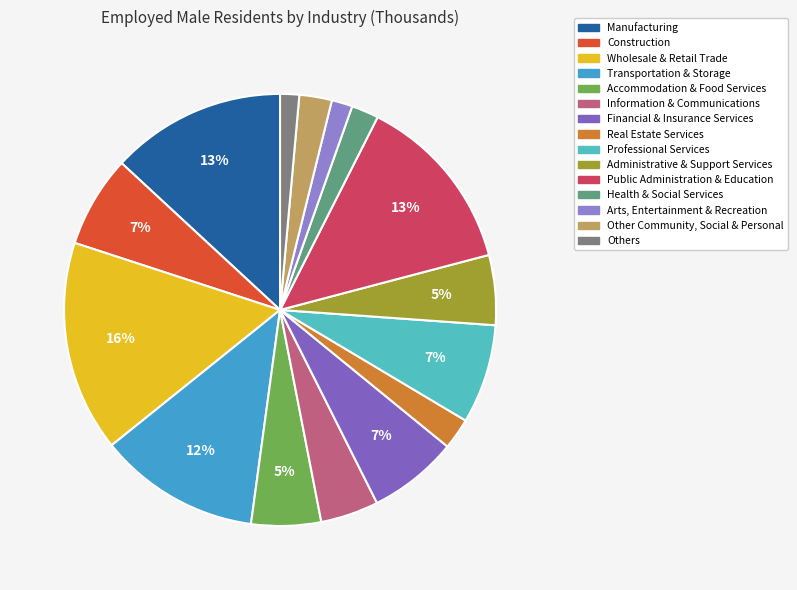

Which slice is the largest?

Wholesale & Retail Trade